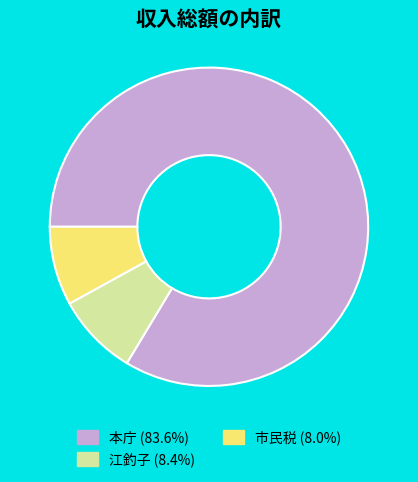

Is the sum of 本庁 (83.6%) and 江釣子 (8.4%) greater than half?

Yes